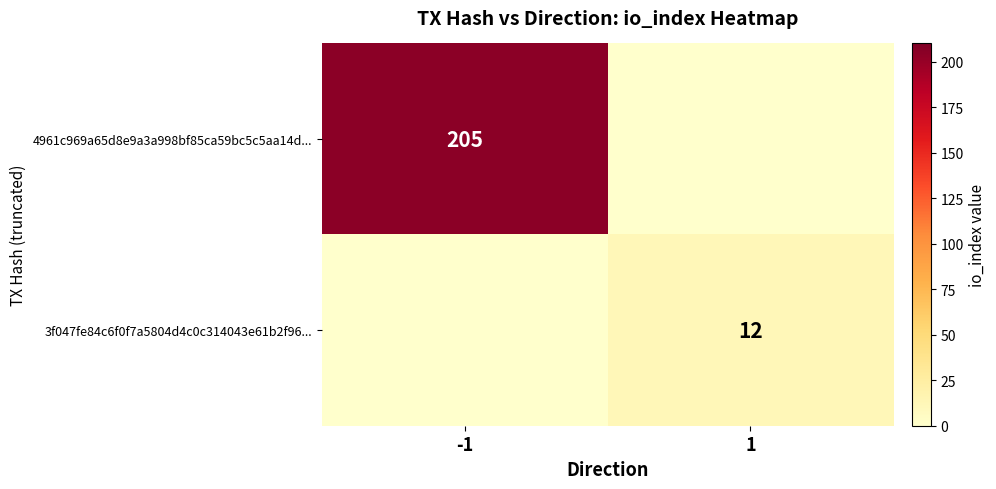

The 3f047fe84c6f0f7a5804d4c0c314043e61b2f96... series shows 8 at 1. True or false?

False